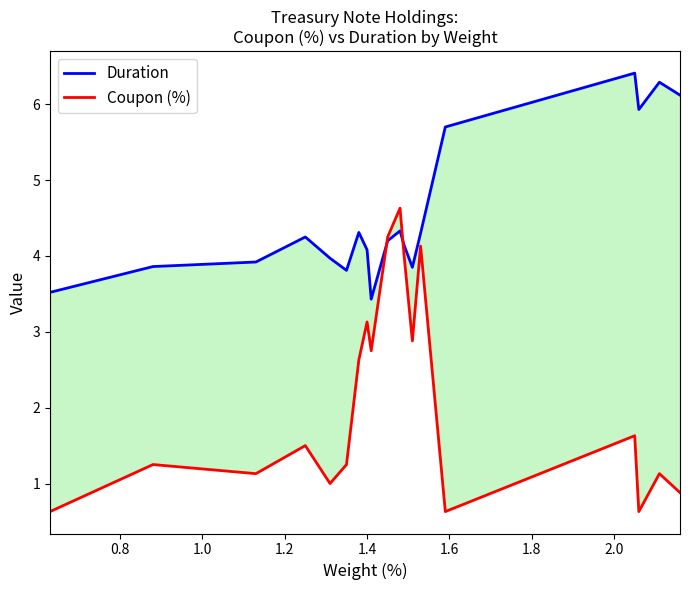

Reading left to right, list all the values displayed in this chart.

Duration: 3.5	3.9	3.9	4.2	4.0	3.8	4.3	4.1	3.4	4.2	4.3	4.1	3.9	4.3	5.7	6.4	5.9	6.3	6.1
Coupon (%): 0.6	1.2	1.1	1.5	1.0	1.2	2.6	3.1	2.8	4.2	4.6	4.0	2.9	4.1	0.6	1.6	0.6	1.1	0.9